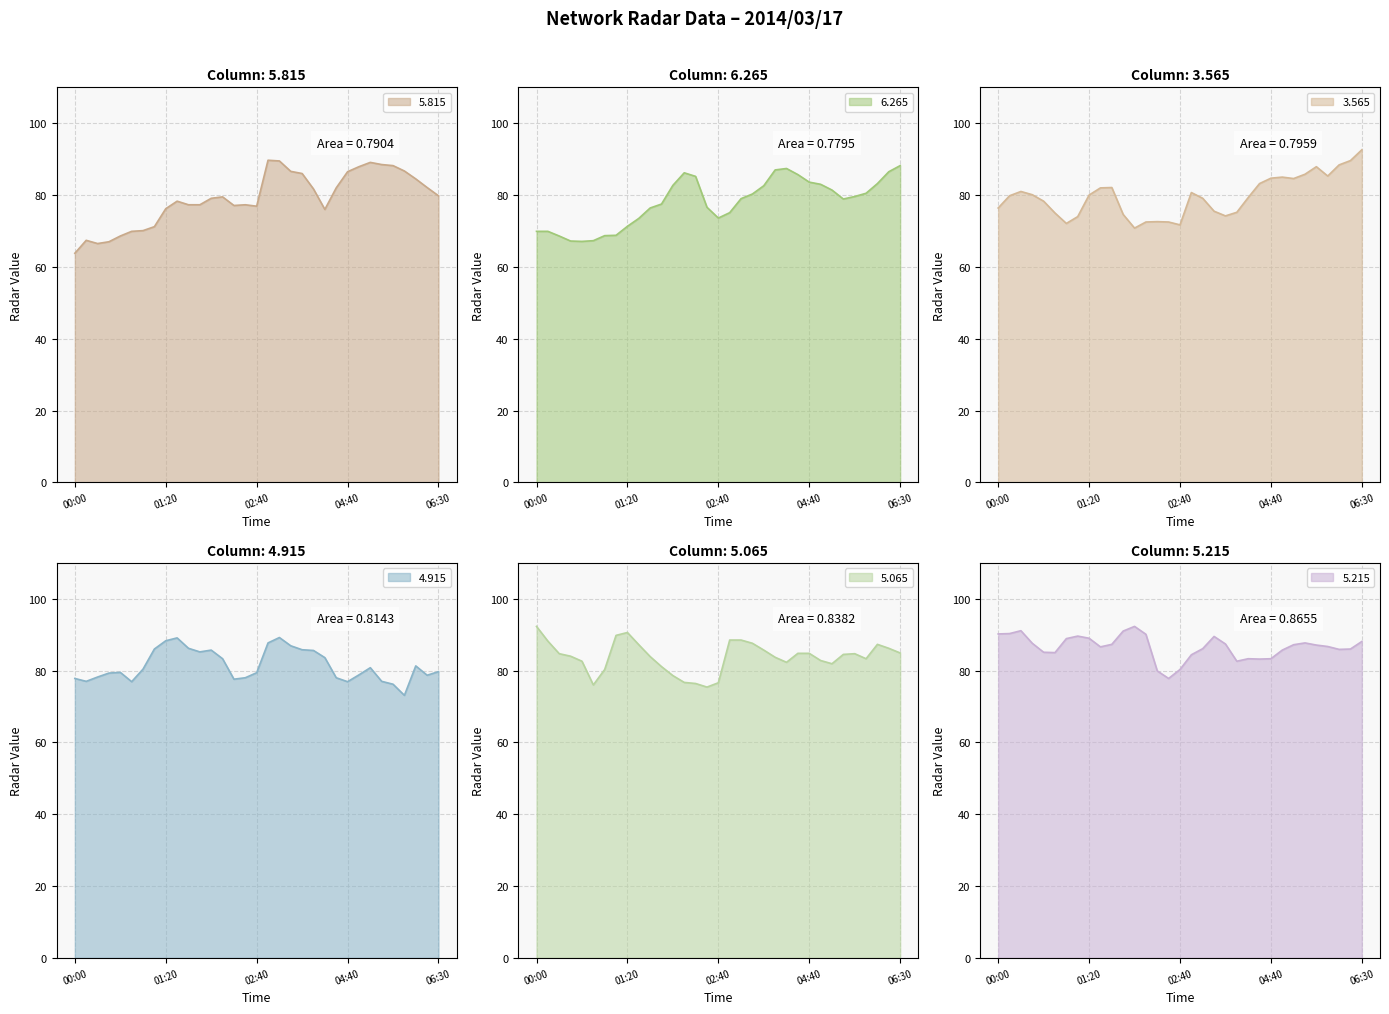

Does the chart display data point markers on the line(s)?

No